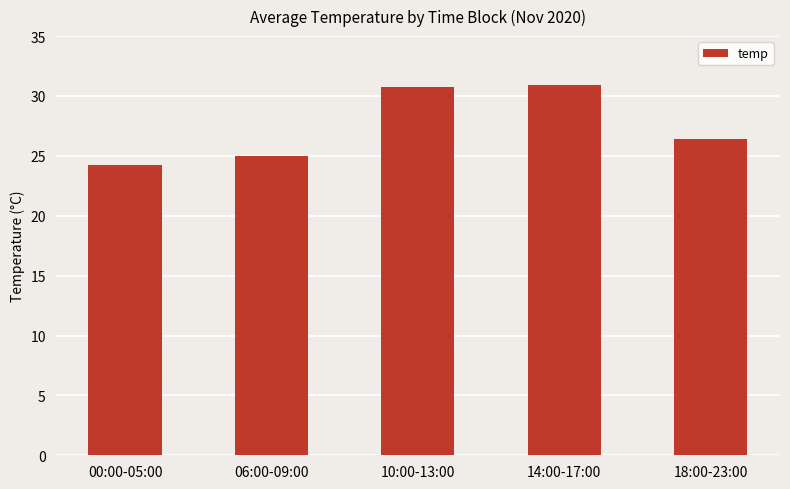

The value at 18:00-23:00 is 26.4. True or false?

True